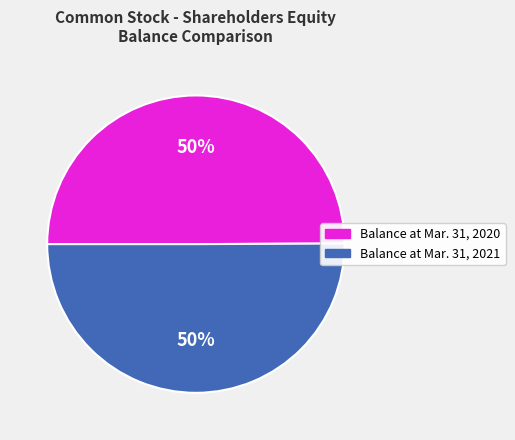

Is it true that Balance at Mar. 31, 2021 is 50% of the pie?

True